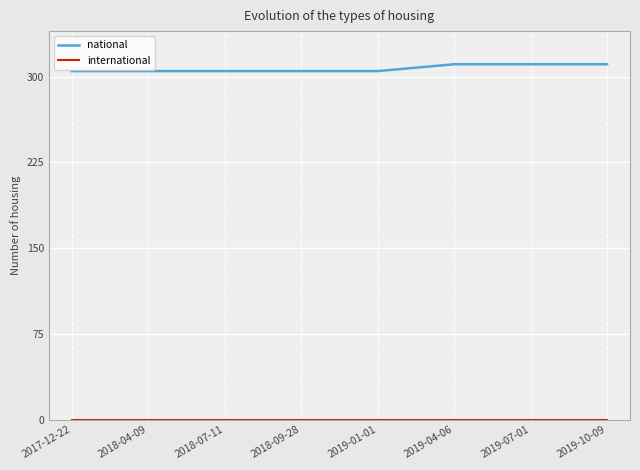

Count the number of categories in the chart.

8